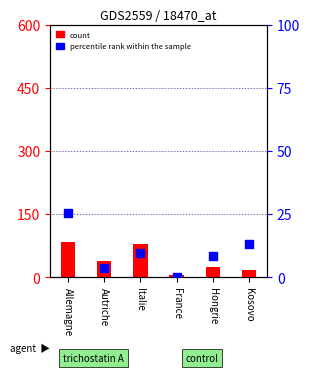

Is the value of count at Italie greater than the value of percentile rank within the sample at Autriche?

Yes